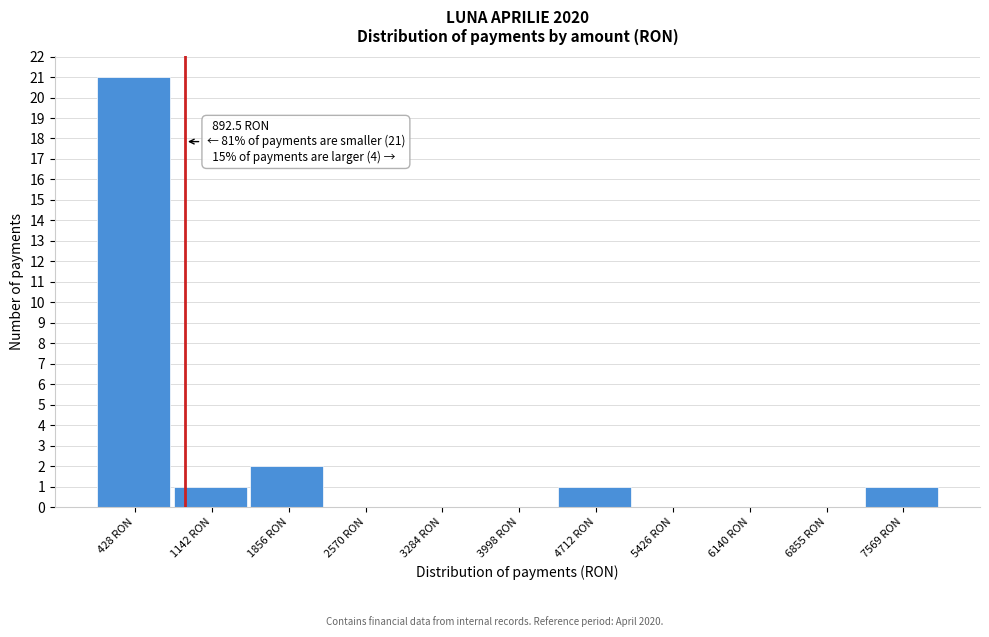

Which range on the x-axis has the tallest bar?

100 to 800